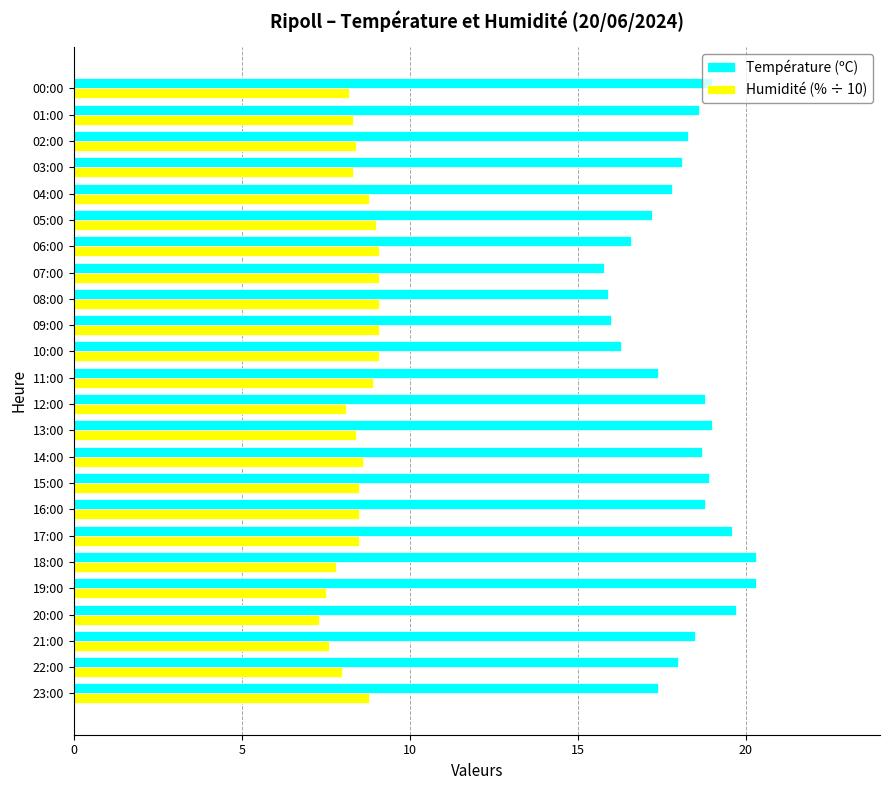

What is the average value of the Température (ºC) series?

18.1